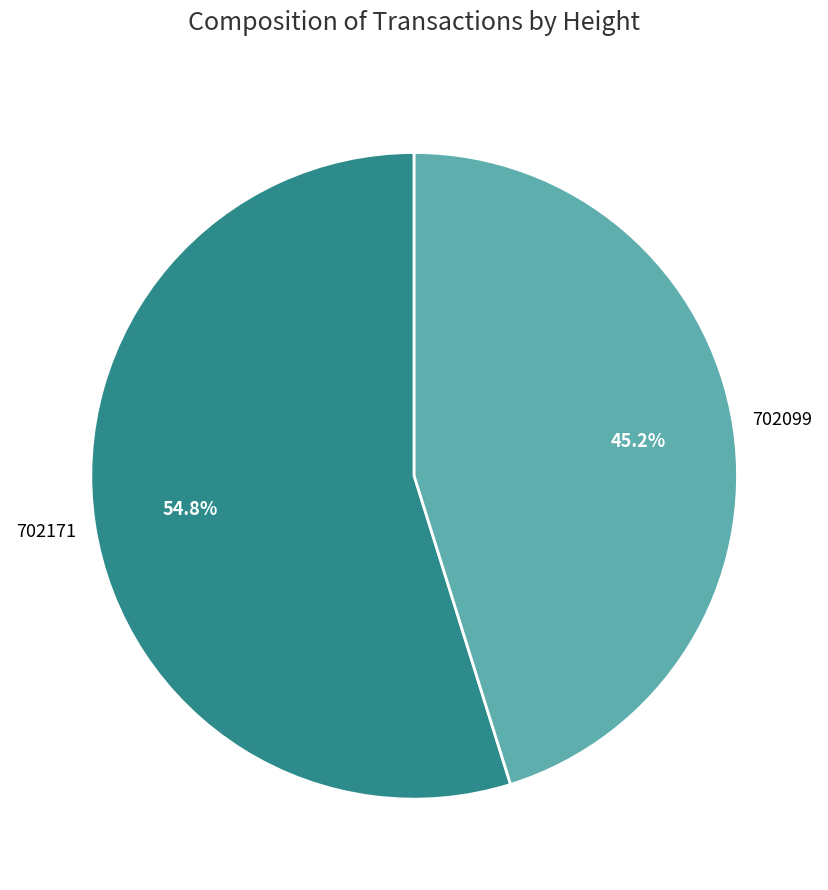

What is the largest slice in the pie chart?

702171